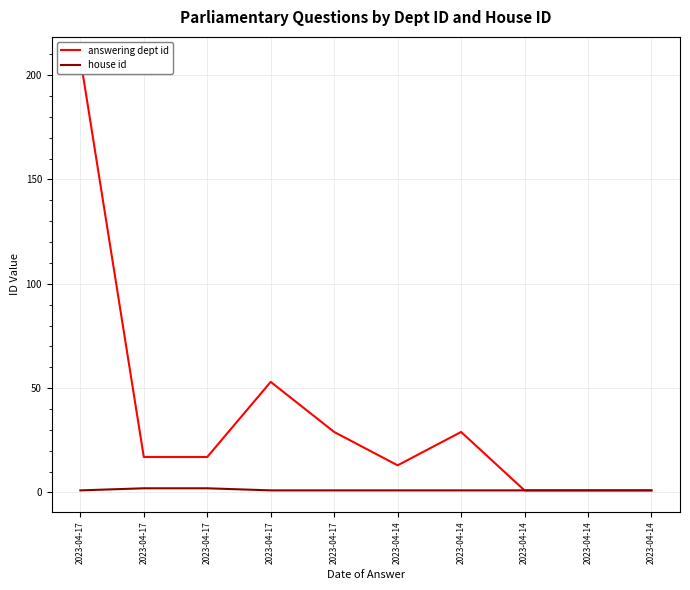

Reading left to right, extract all data points from this chart.

answering dept id: 2023-04-17=208	2023-04-17=17	2023-04-17=17	2023-04-17=53	2023-04-17=29	2023-04-14=13	2023-04-14=29	2023-04-14=1	2023-04-14=1	2023-04-14=1
house id: 2023-04-17=1	2023-04-17=2	2023-04-17=2	2023-04-17=1	2023-04-17=1	2023-04-14=1	2023-04-14=1	2023-04-14=1	2023-04-14=1	2023-04-14=1